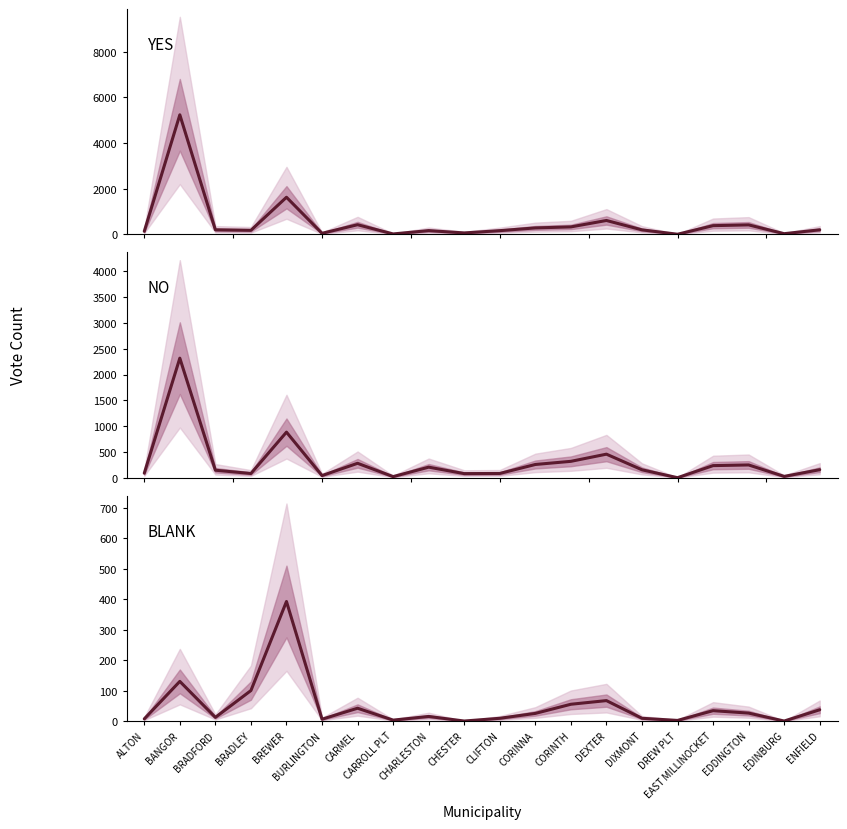

Is the value of NO at BRADLEY greater than the value of BLANK at BREWER?

No